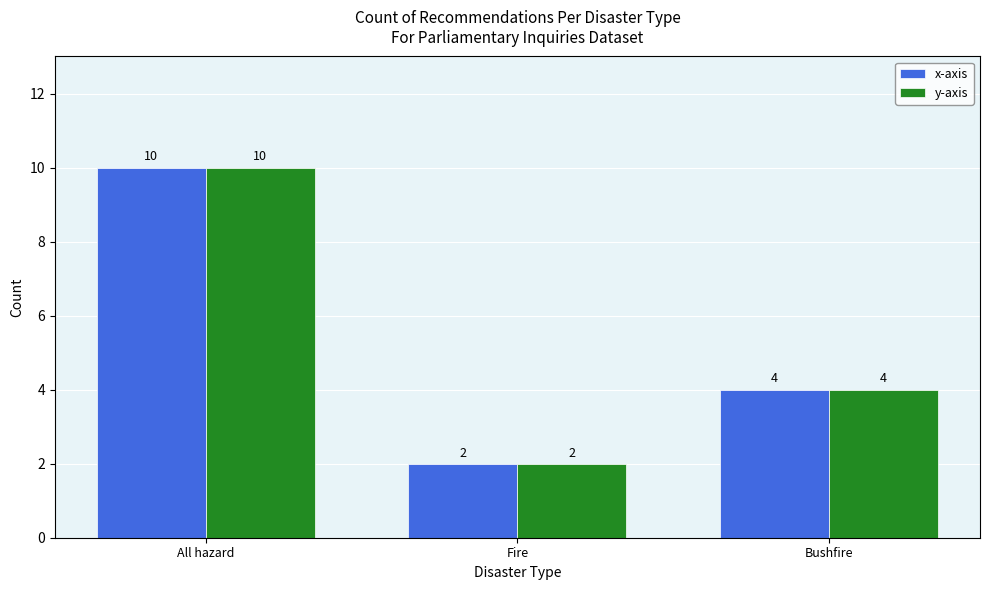

Does the chart contain any negative values?

No